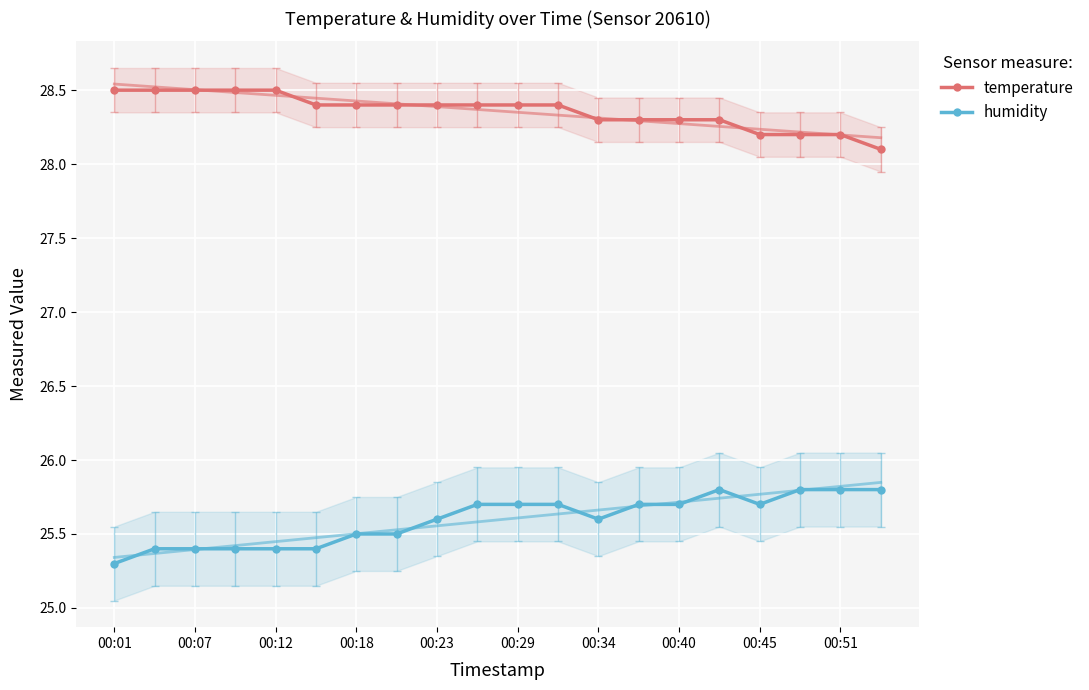

What is the difference between the maximum and second lowest values in the temperature series?

0.3